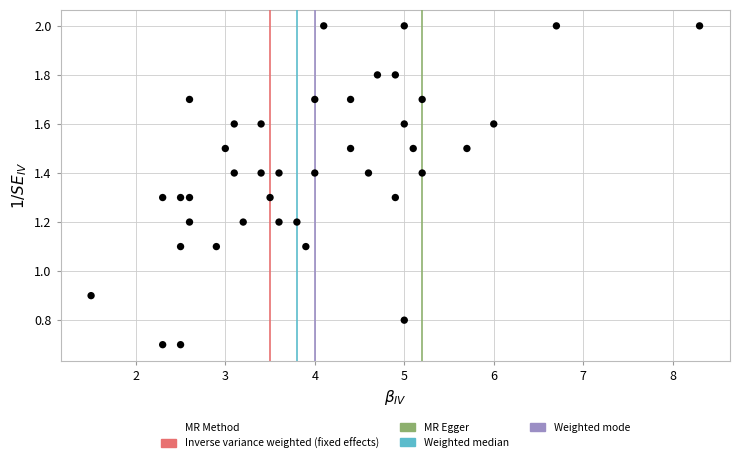

What is the range of X values (max minus min)?

6.8